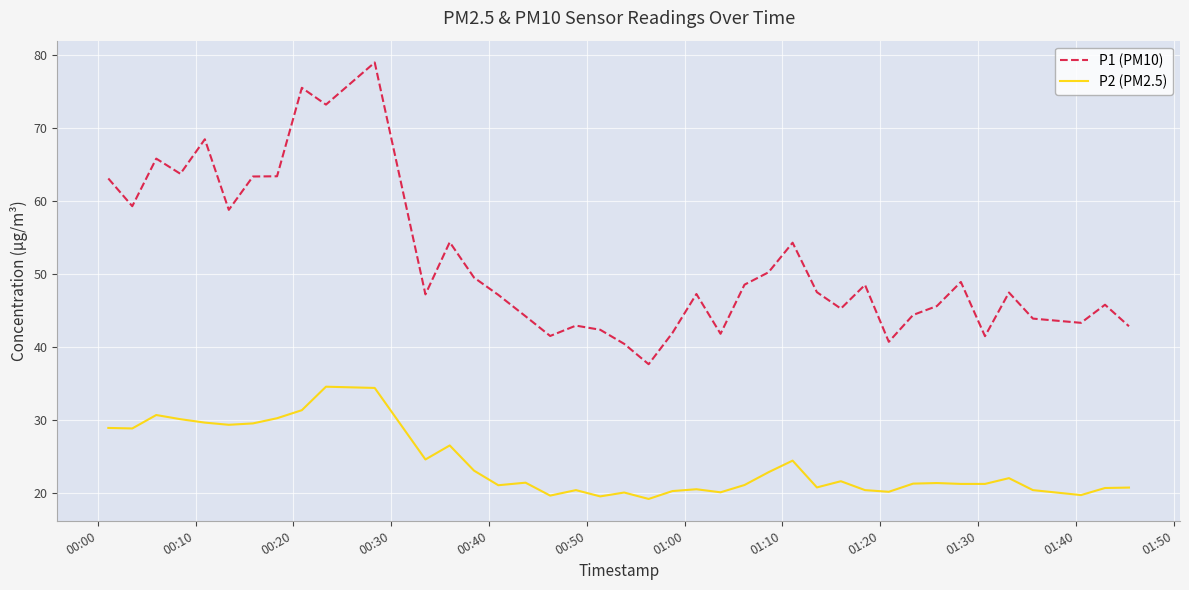

What is the difference between the maximum and minimum values in the P1 (PM10) series?

41.3